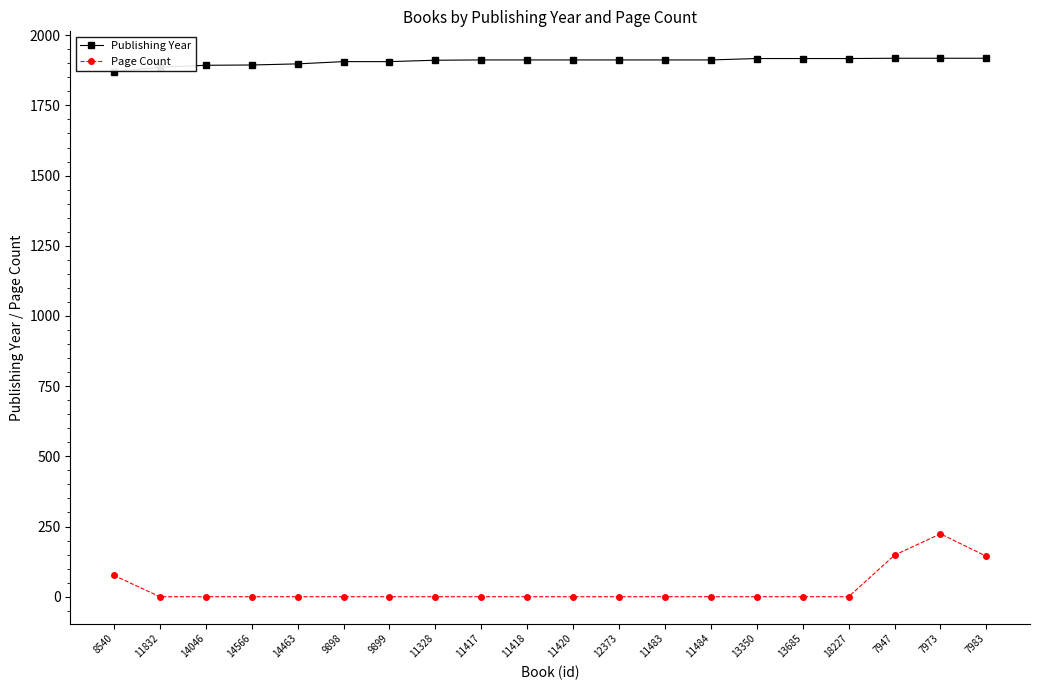

What is the highest value of the Page Count series?

224